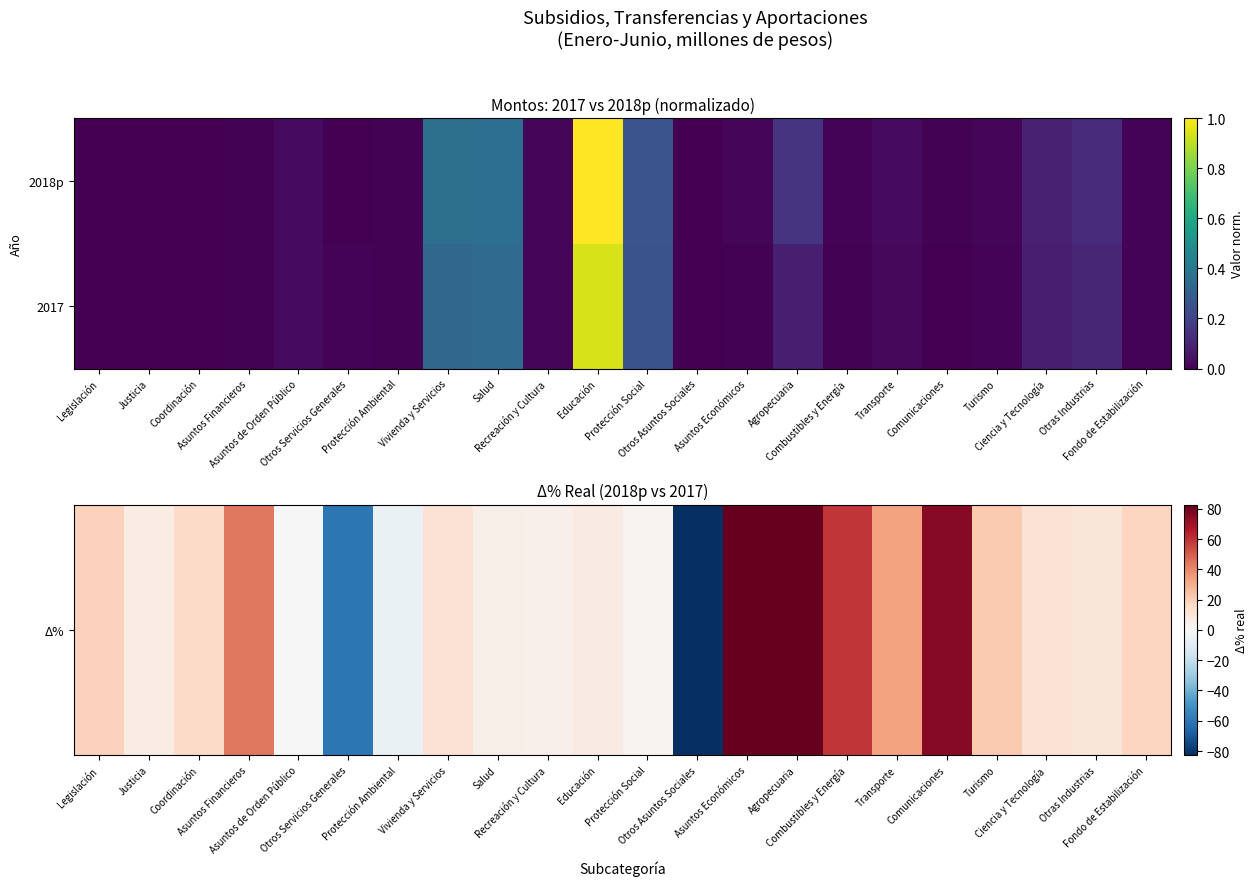

List the series in order of their peak value, highest first.

Δ%, 2018p